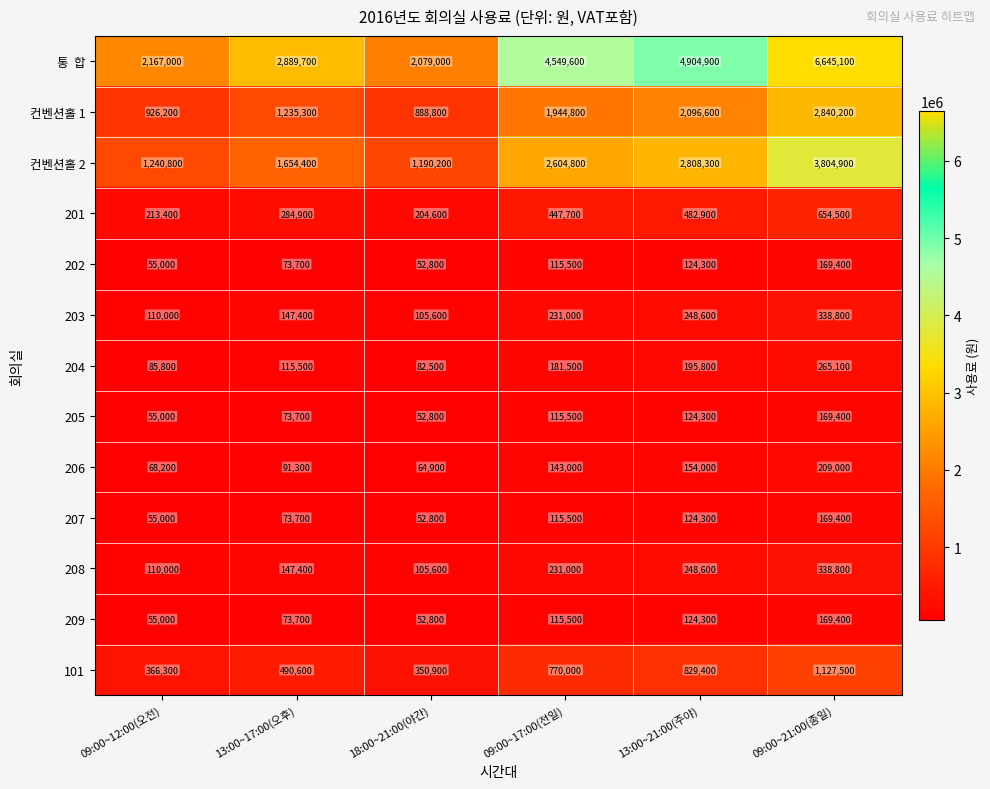

What is the sum of all 209 values?

590700